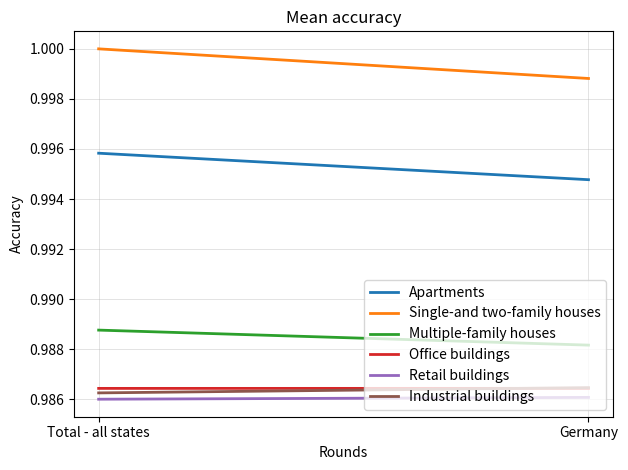

What is the lowest value of the Office buildings series?

1.0